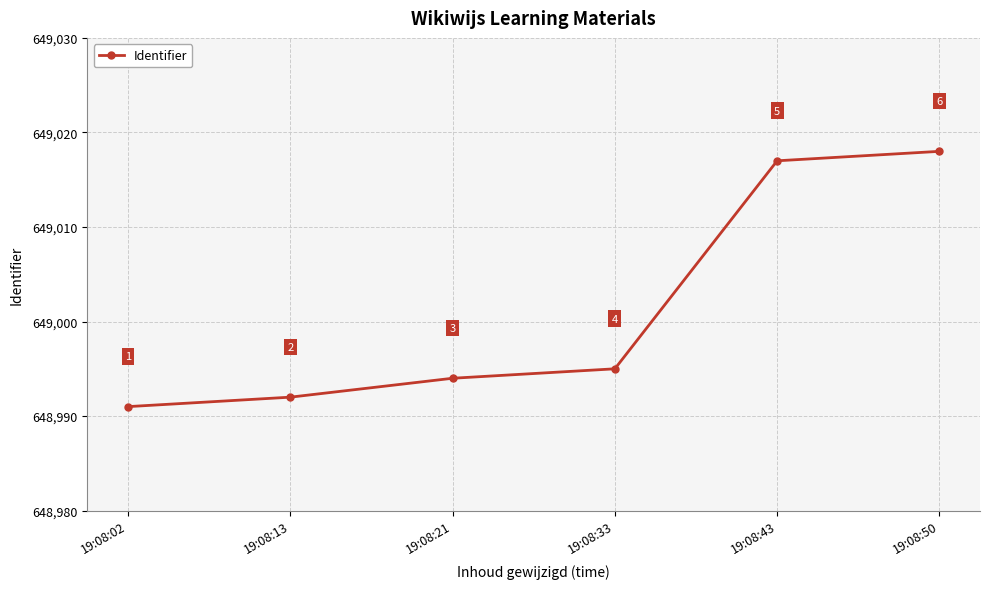

Which label corresponds to the smallest value in the chart?

19:08:02